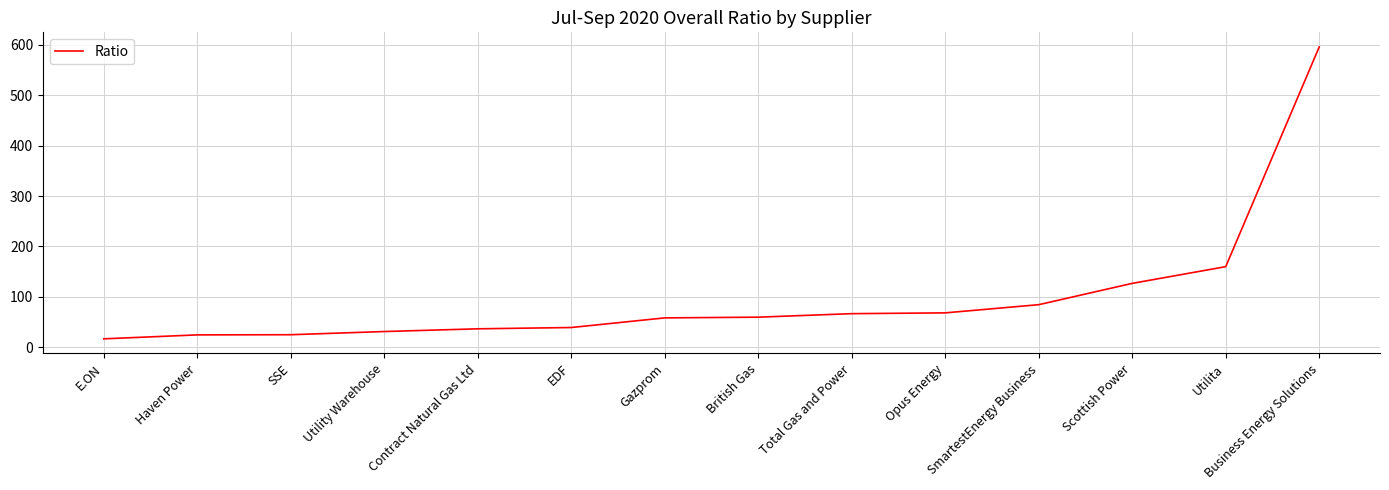

Is it true that the value at Utilita is 275.5?

False